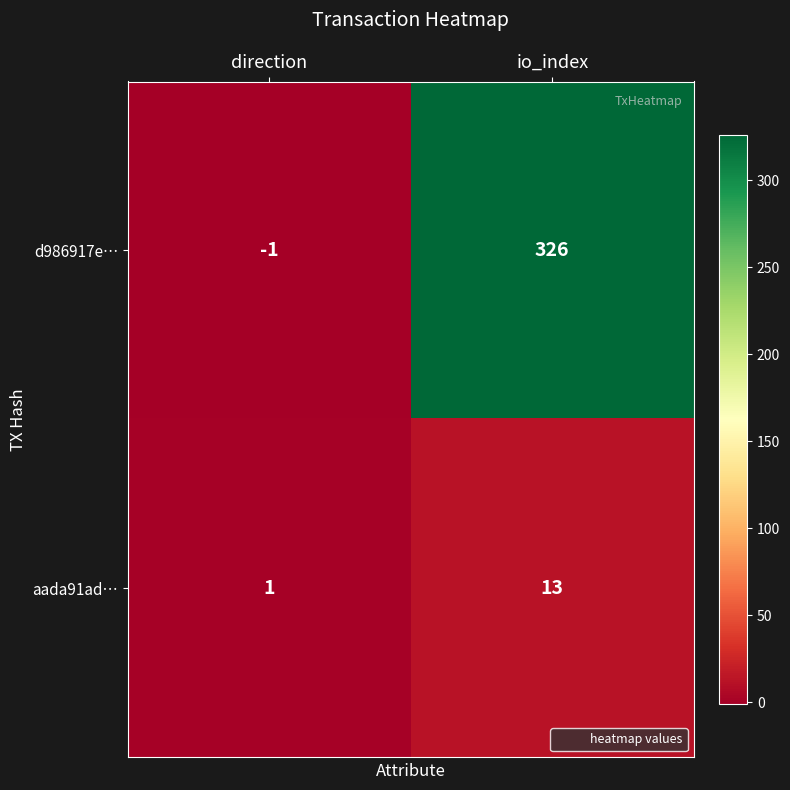

What value does the aada91ad… series have at io_index?

13